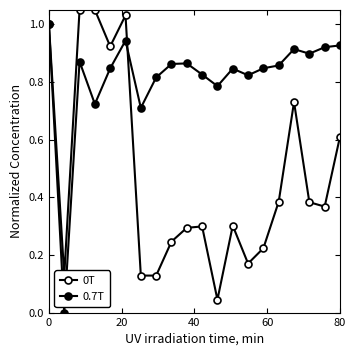

In 0.7T, how many points are higher than both neighbors (excluding endpoints)?

5